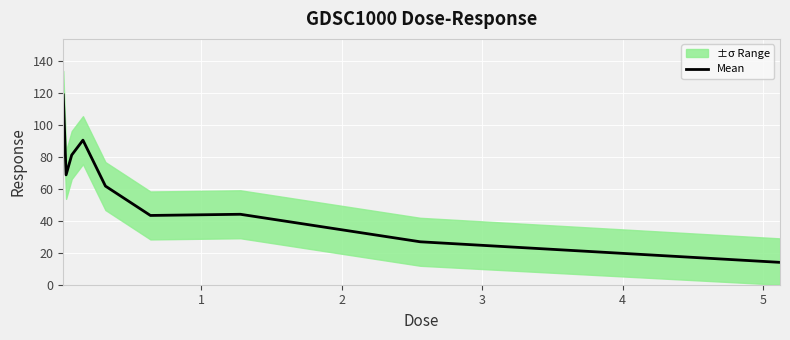

What is the minimum value for Mean?

14.0